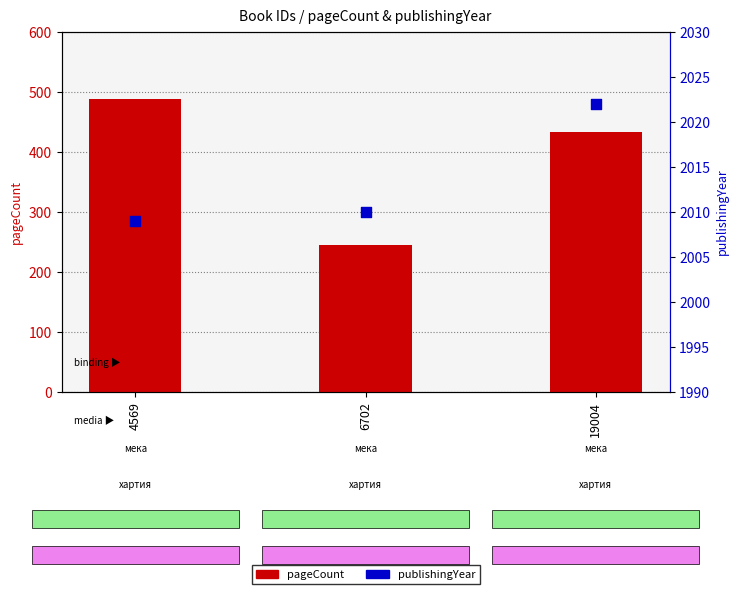

What is the total value across all series at 6702?

2254